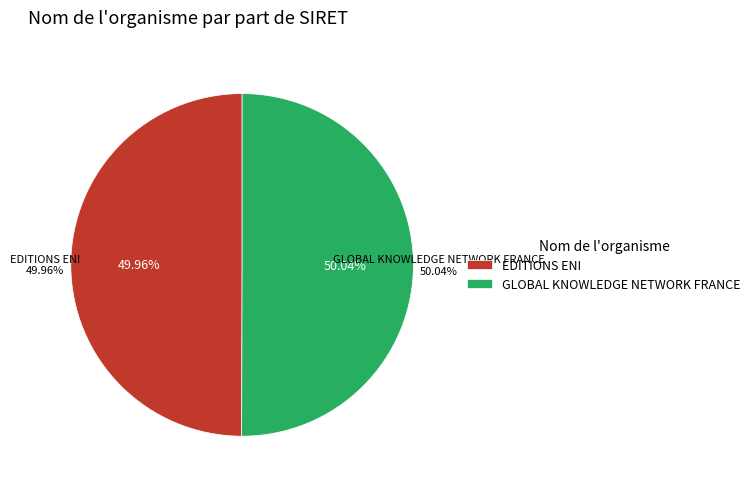

True or false: EDITIONS ENI accounts for 44% of the total.

False